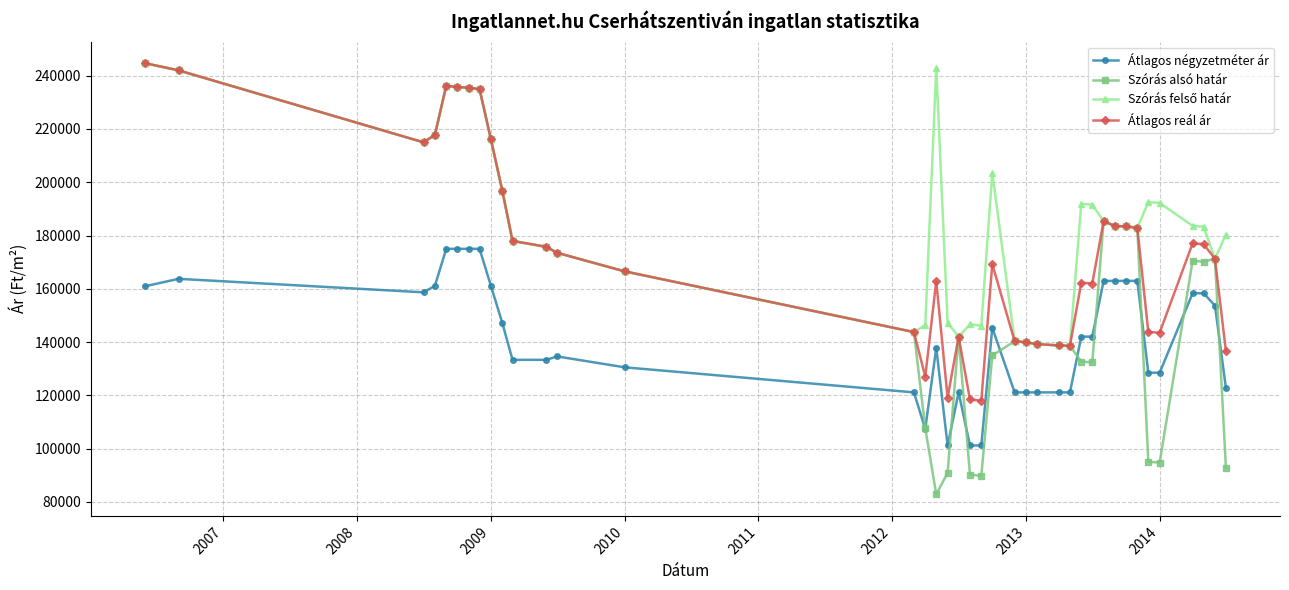

Is this an area chart (filled region under the line)?

No